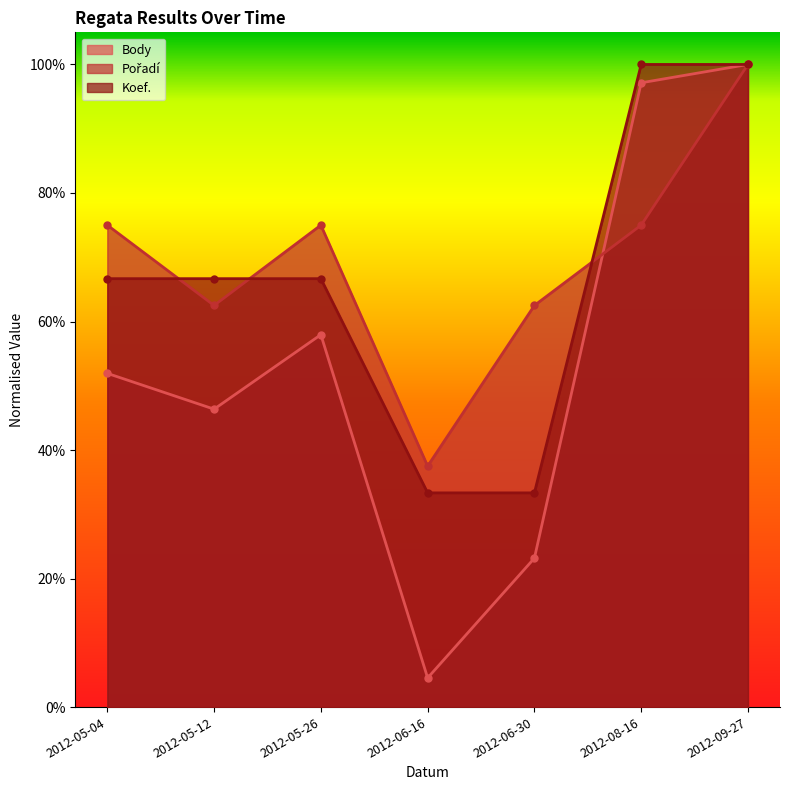

Which series has the largest range (max minus min)?

Body